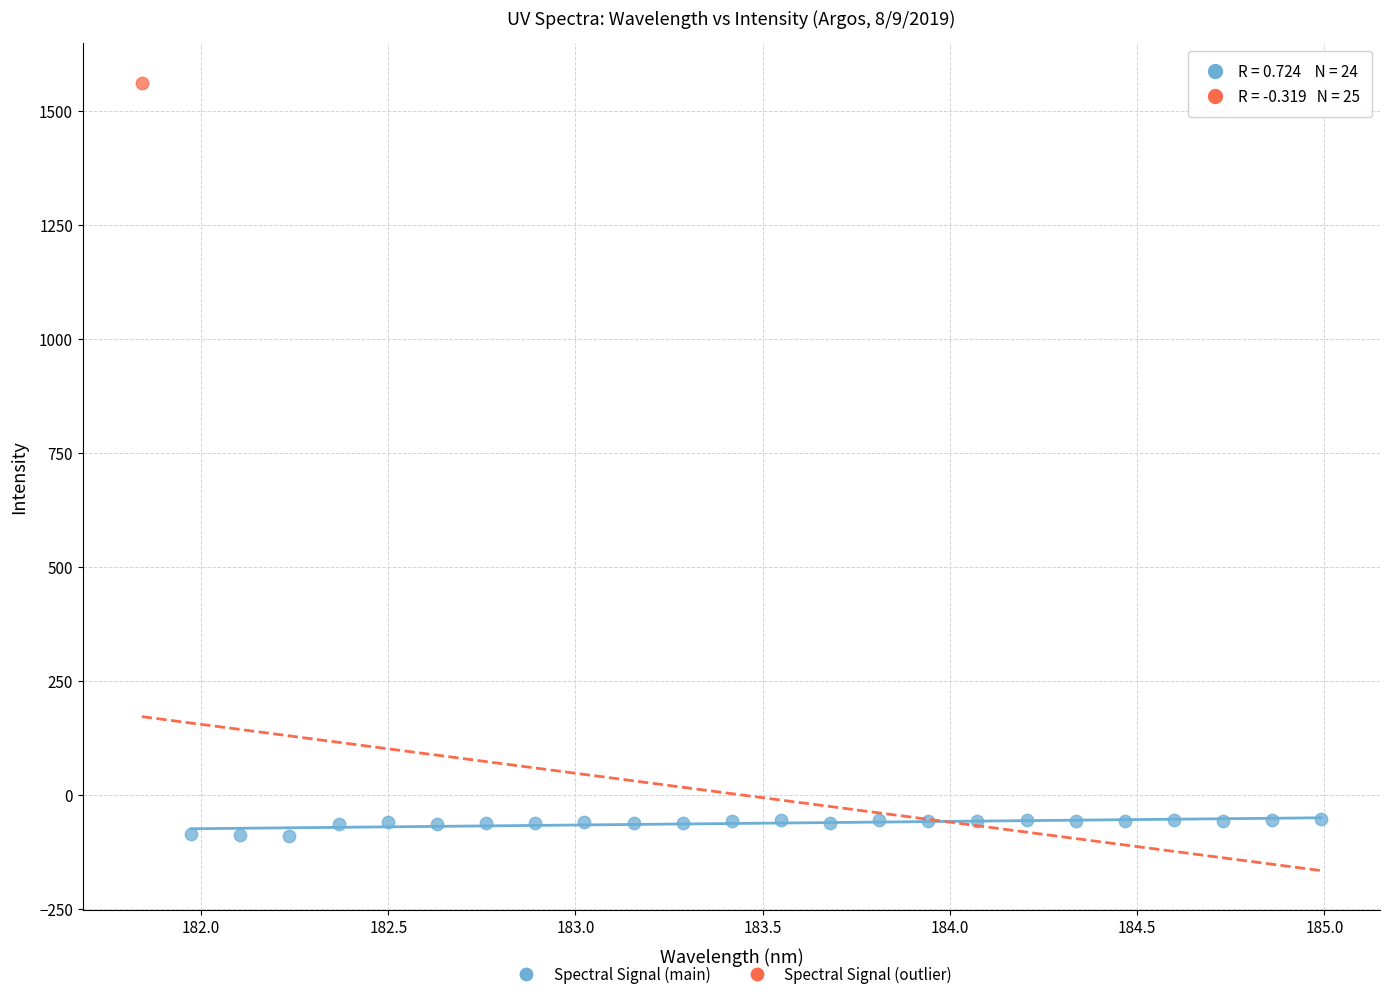

What are all the series names shown in the legend?

Spectral Signal (main), Spectral Signal (outlier)